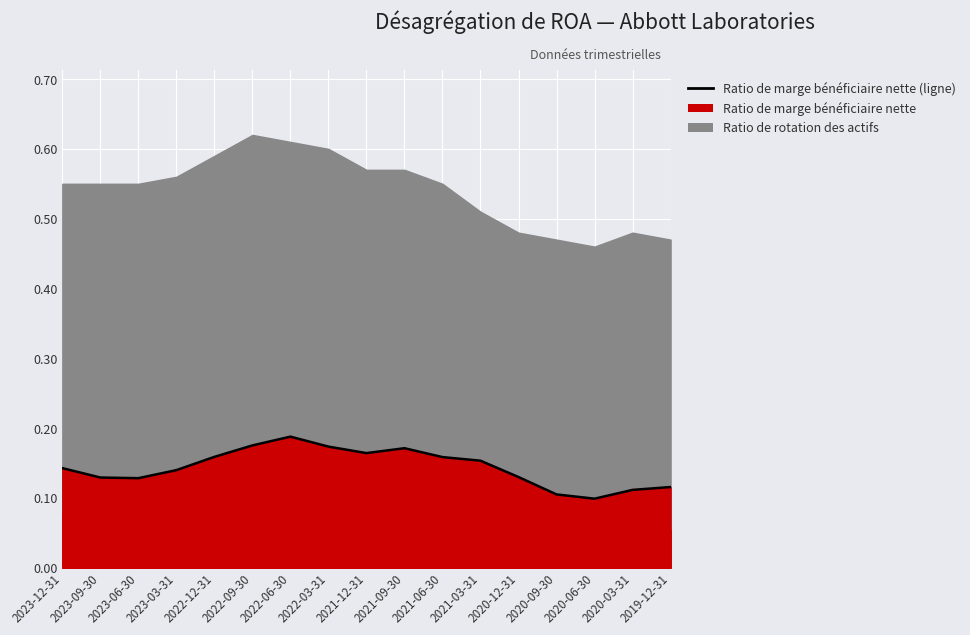

Which label corresponds to the smallest value in the chart?

2020-06-30